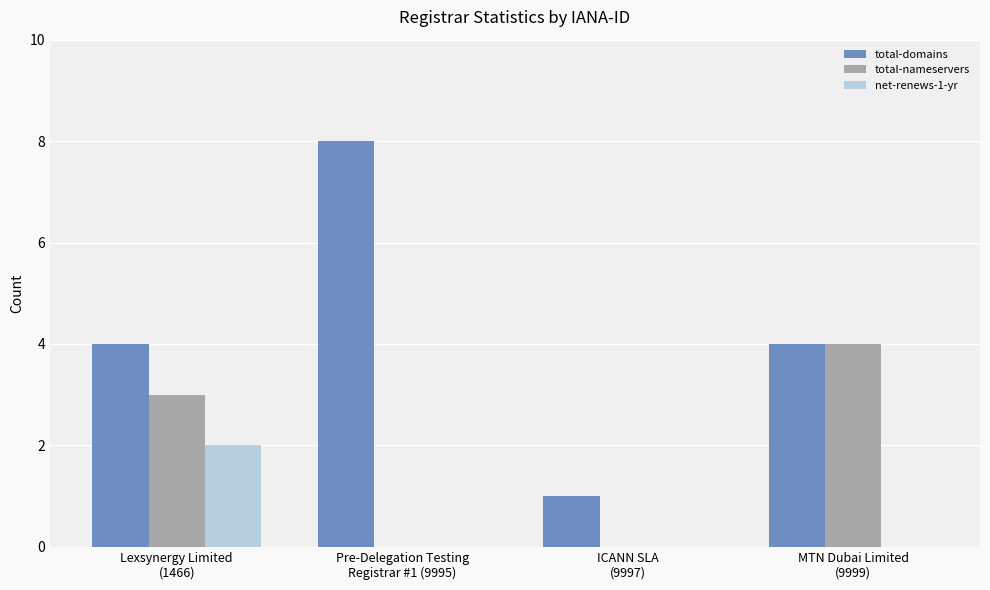

Are the bars grouped side by side (vs. stacked)?

Yes